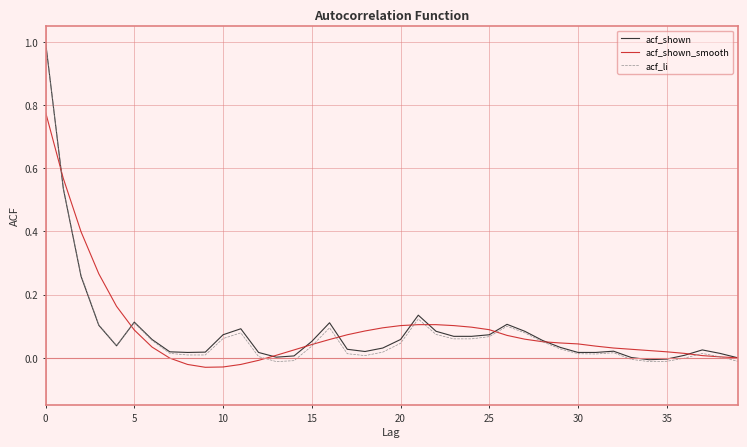

Which series has the widest spread of values?

acf_li